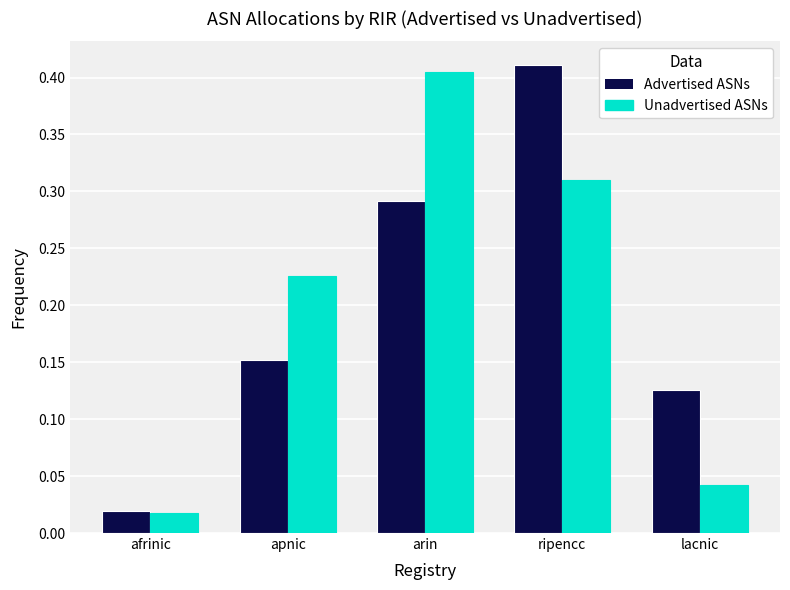

Between ripencc and lacnic, which series saw the biggest shift?

Advertised ASNs